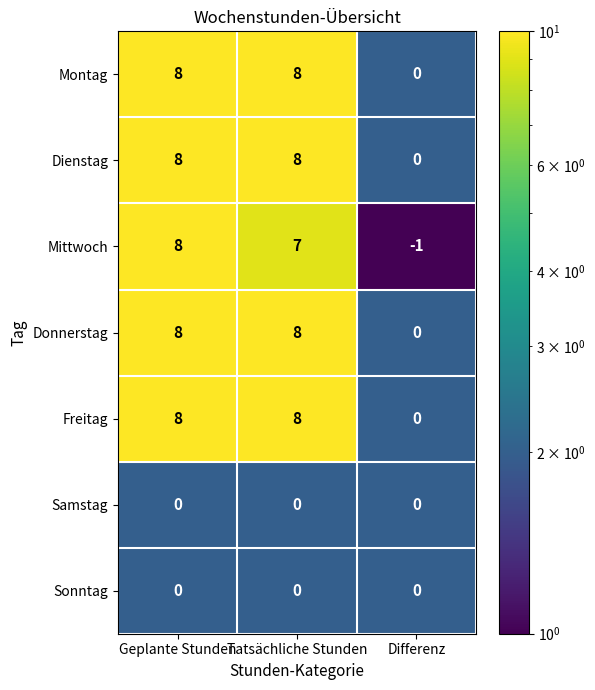

How many Dienstag values are between 0 and 8?

3